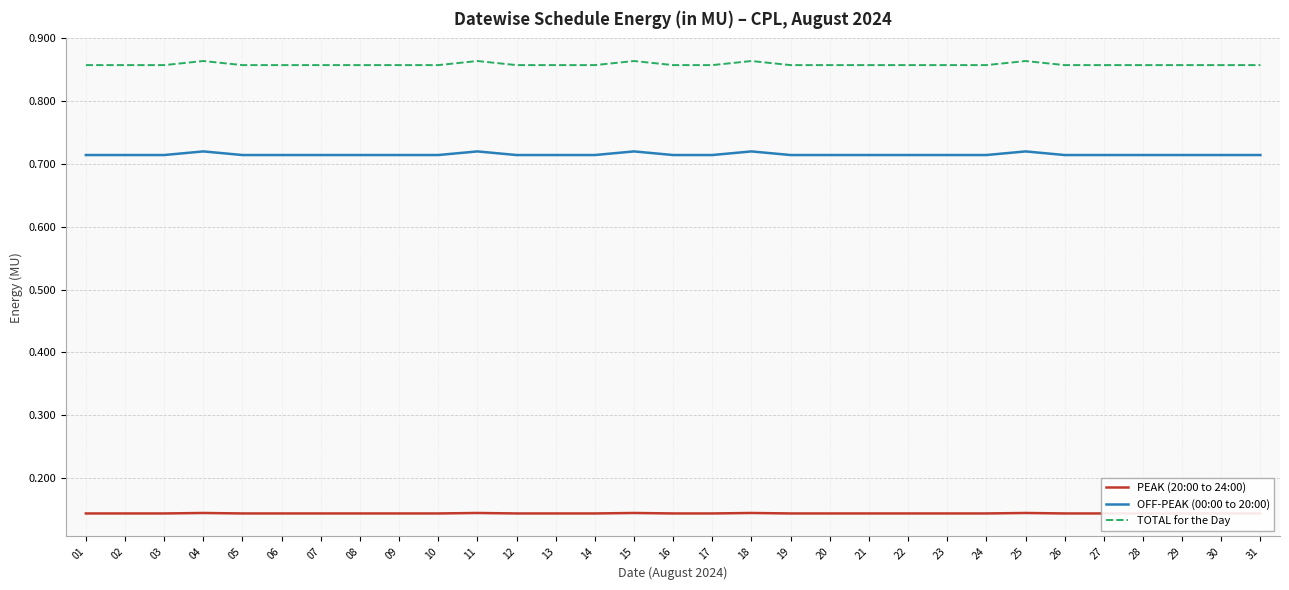

What is the total value across all series at 27?

1.7